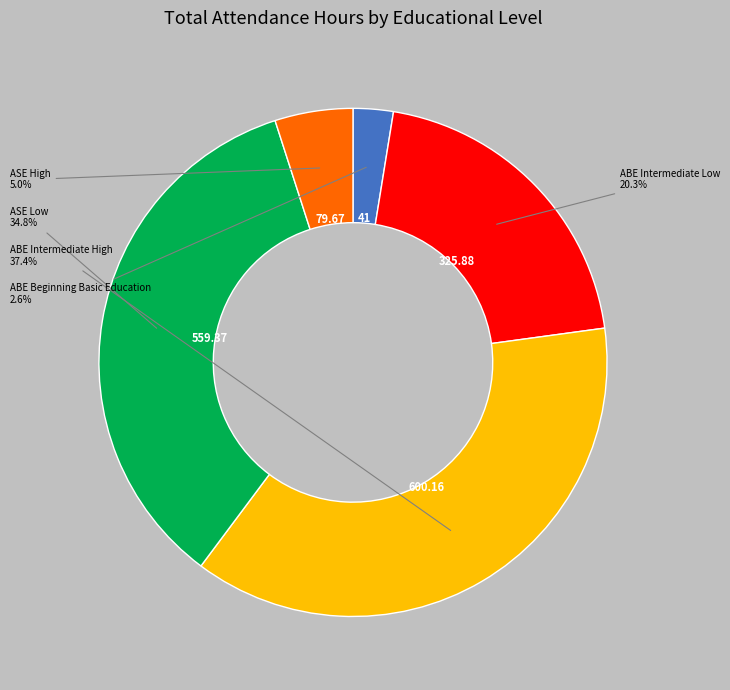

Is there a majority slice in this chart?

No